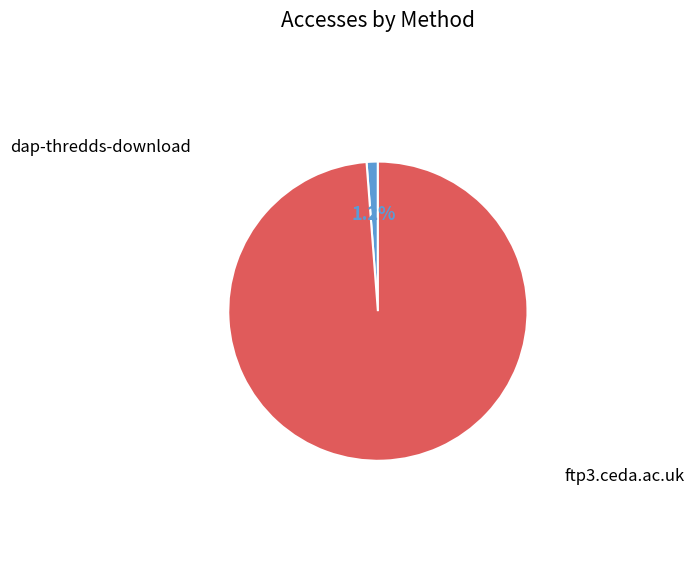

Which has a higher value, ftp3.ceda.ac.uk or dap-thredds-download?

ftp3.ceda.ac.uk